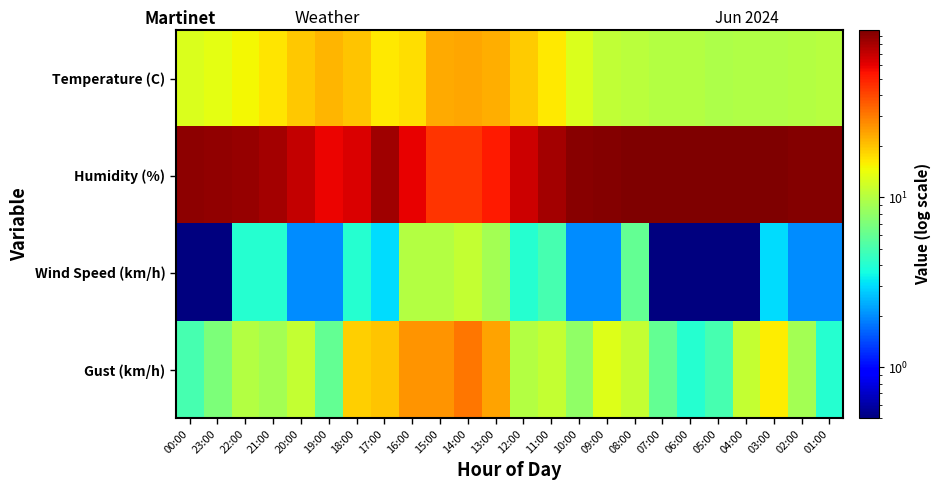

Reading left to right, what are all the values shown in this chart?

Temperature (C): 00:00=12.7	23:00=13.7	22:00=15.1	21:00=16.7	20:00=19.7	19:00=21.7	18:00=20.3	17:00=16.3	16:00=17.3	15:00=23.0	14:00=23.9	13:00=22.7	12:00=19.3	11:00=16.3	10:00=12.8	09:00=10.9	08:00=10.5	07:00=9.9	06:00=9.9	05:00=9.6	04:00=9.7	03:00=9.7	02:00=9.9	01:00=10.2
Humidity (%): 00:00=91.0	23:00=89.0	22:00=86.0	21:00=82.0	20:00=70.0	19:00=58.0	18:00=63.0	17:00=83.0	16:00=60.0	15:00=45.0	14:00=45.0	13:00=52.0	12:00=68.0	11:00=82.0	10:00=92.0	09:00=95.0	08:00=97.0	07:00=97.0	06:00=97.0	05:00=96.0	04:00=97.0	03:00=97.0	02:00=95.0	01:00=95.0
Wind Speed (km/h): 00:00=0.5	23:00=0.5	22:00=4.0	21:00=4.0	20:00=2.0	19:00=2.0	18:00=4.0	17:00=3.0	16:00=10.0	15:00=10.0	14:00=11.0	13:00=9.0	12:00=4.0	11:00=5.0	10:00=2.0	09:00=2.0	08:00=6.0	07:00=0.5	06:00=0.5	05:00=0.5	04:00=0.5	03:00=3.0	02:00=2.0	01:00=2.0
Gust (km/h): 00:00=5.0	23:00=7.0	22:00=10.0	21:00=9.0	20:00=11.0	19:00=6.0	18:00=19.0	17:00=20.0	16:00=26.0	15:00=26.0	14:00=31.0	13:00=24.0	12:00=10.0	11:00=11.0	10:00=8.0	09:00=13.0	08:00=11.0	07:00=6.0	06:00=4.0	05:00=5.0	04:00=11.0	03:00=16.0	02:00=9.0	01:00=4.0